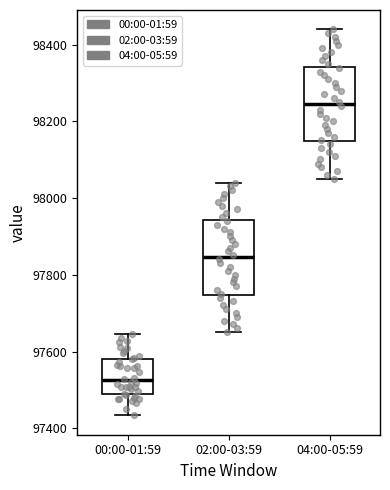

Which box has the highest median line?

04:00-05:59